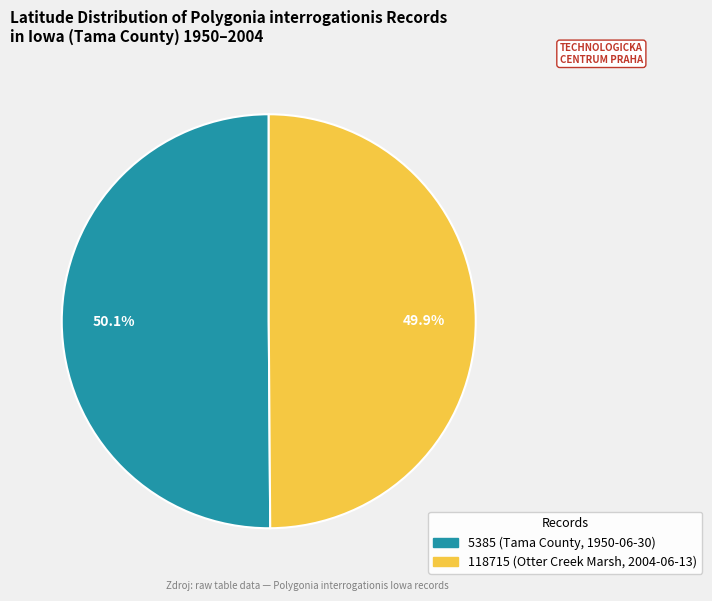

How many segments does this pie chart have?

2